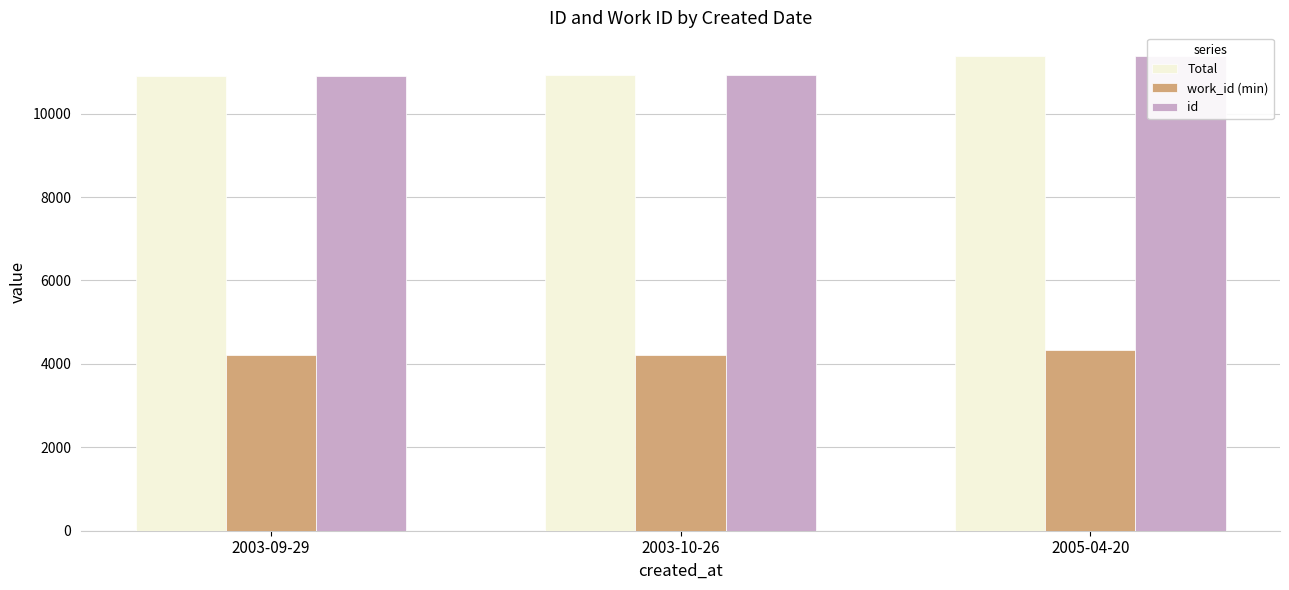

Is the value of work_id (min) at 2005-04-20 greater than the value of Total at 2003-10-26?

No